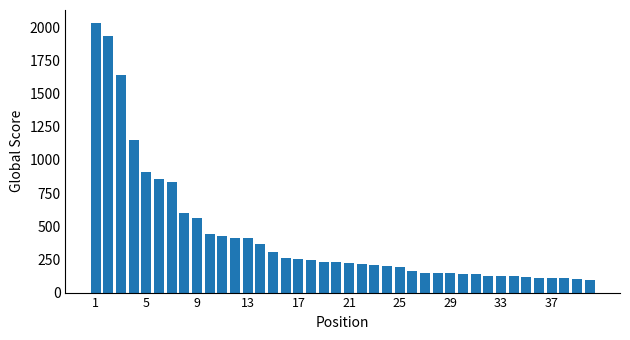

What is the greatest value displayed?

2028